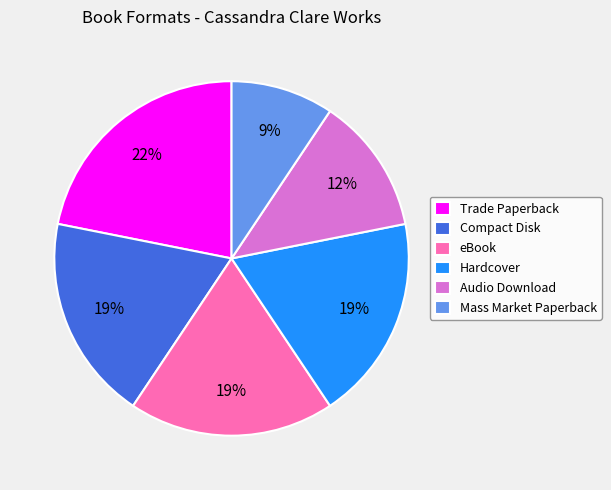

To the nearest percent, what is the average slice percentage?

17%